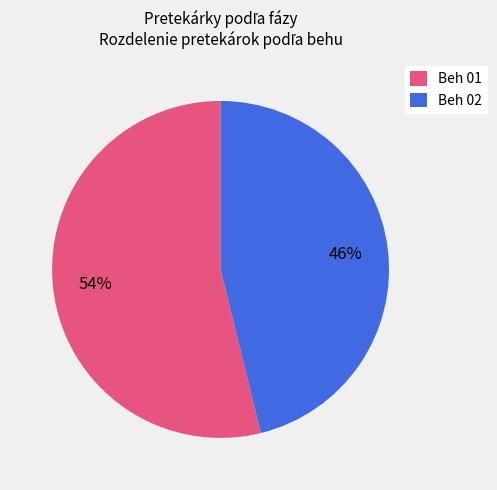

Combined, do Beh 01 and Beh 02 account for over 50%?

Yes